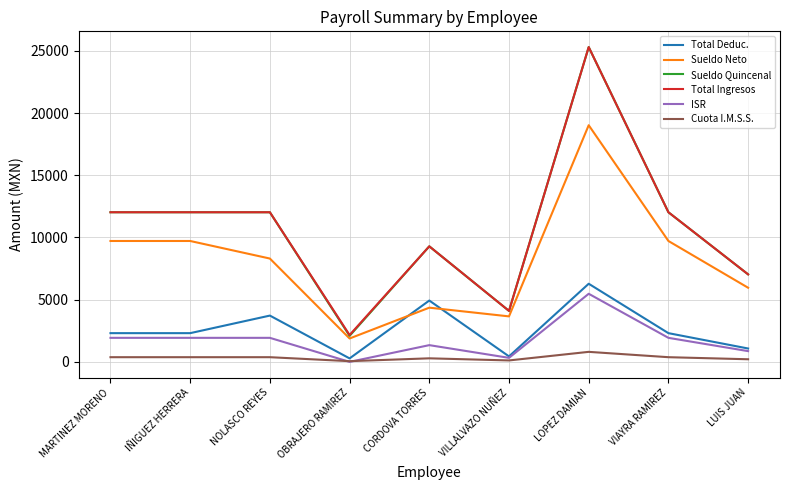

How many series are shown in this chart?

6